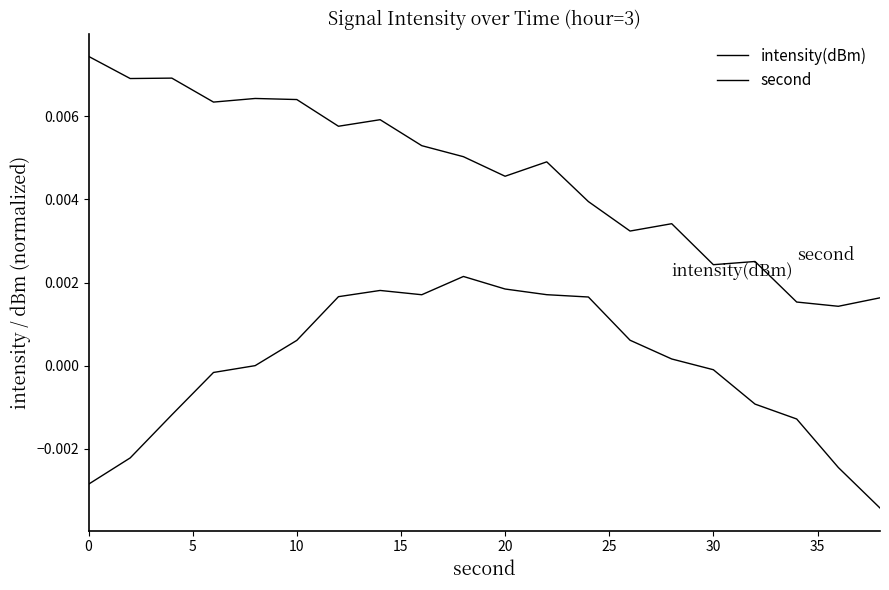

How many lines are shown in the chart?

2